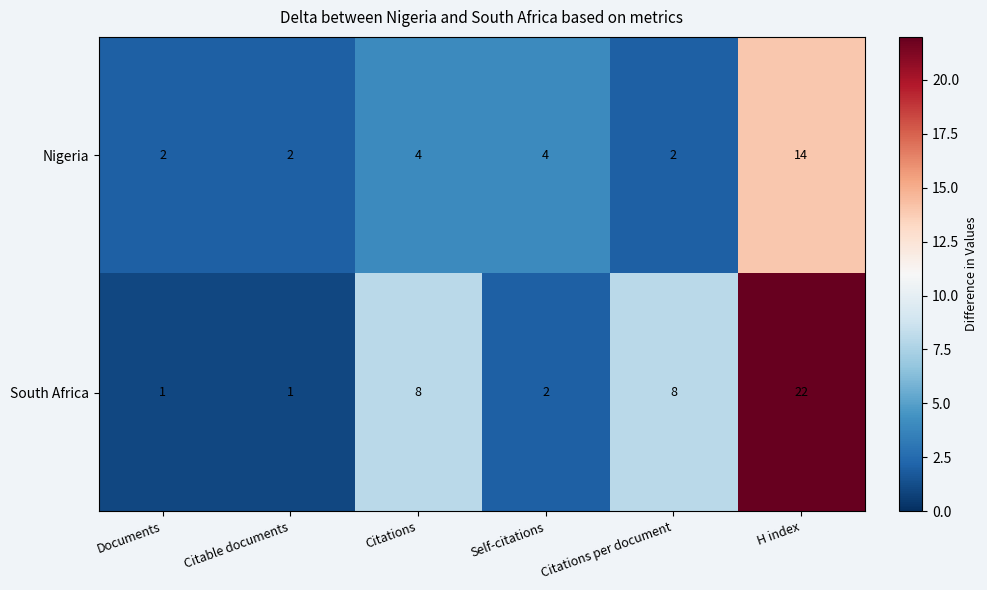

What is the maximum value shown in the chart?

22